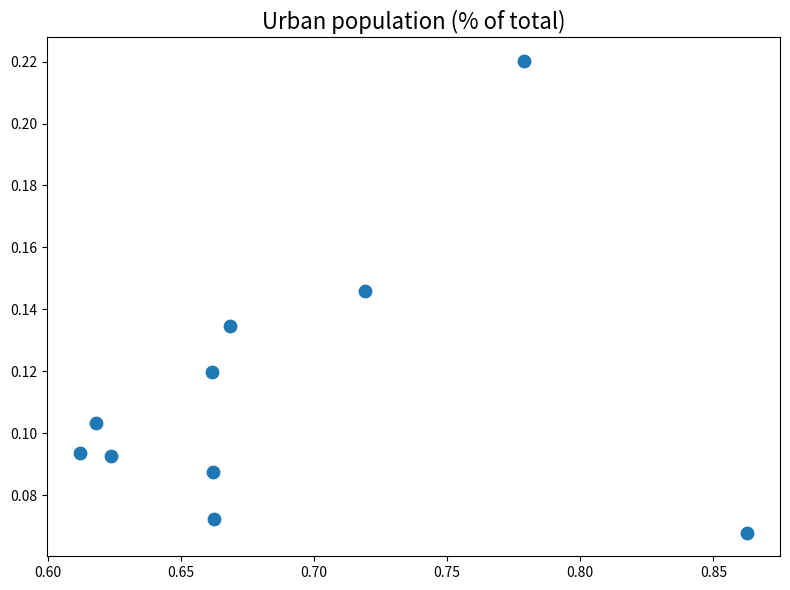

What is the range of X values (max minus min)?

0.3